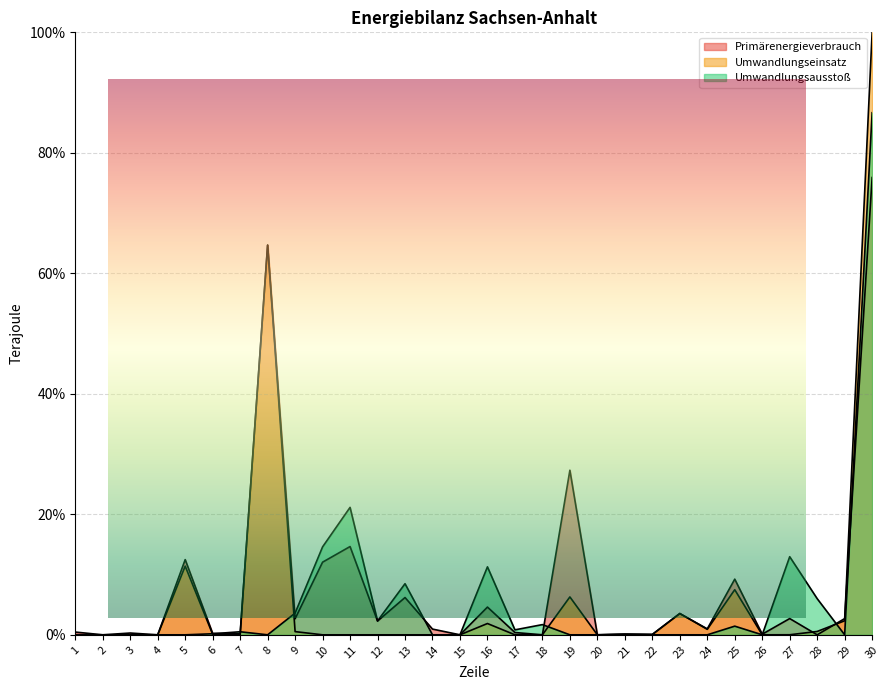

How many interior local valleys does the Umwandlungseinsatz series have?

6